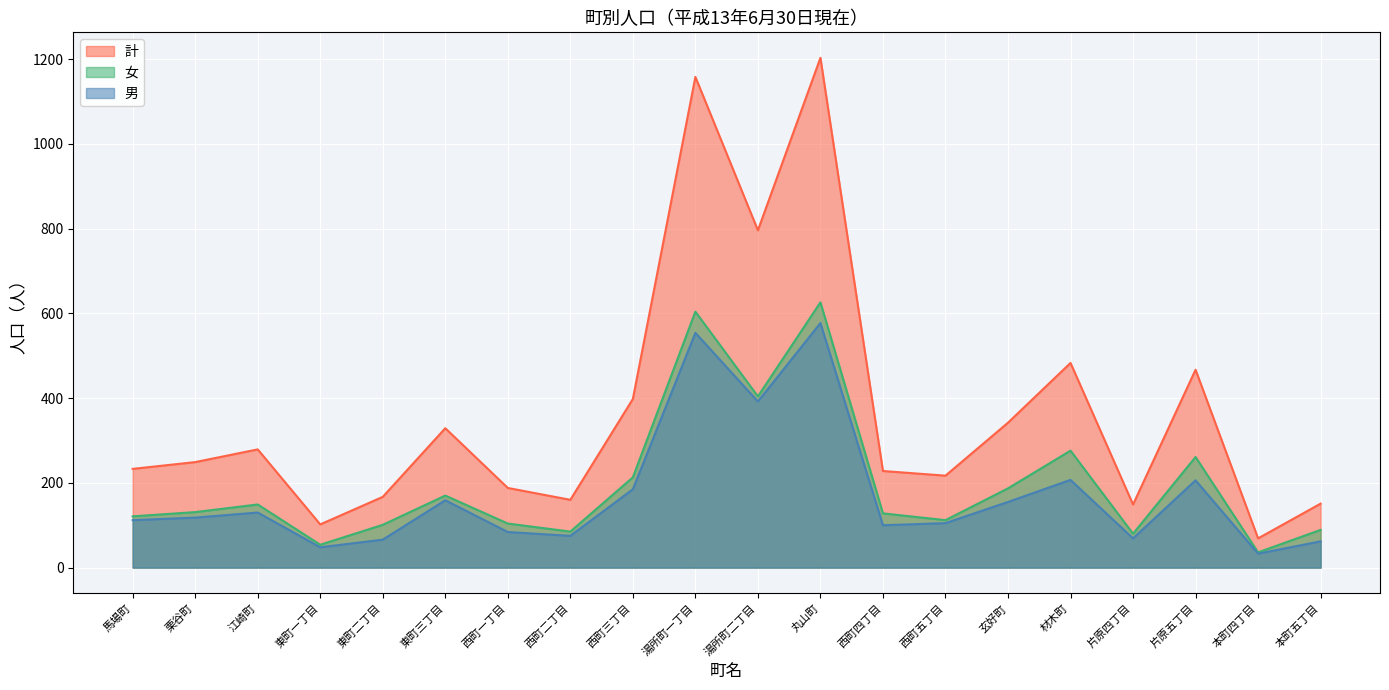

Reading left to right, what are all the values shown in this chart?

計: 馬場町=233	栗谷町=249	江崎町=279	東町一丁目=102	東町二丁目=167	東町三丁目=329	西町一丁目=188	西町二丁目=160	西町三丁目=398	湯所町一丁目=1158	湯所町二丁目=796	丸山町=1203	西町四丁目=228	西町五丁目=217	玄好町=342	材木町=483	片原四丁目=149	片原五丁目=467	本町四丁目=69	本町五丁目=151
男: 馬場町=112	栗谷町=118	江崎町=130	東町一丁目=48	東町二丁目=66	東町三丁目=159	西町一丁目=84	西町二丁目=75	西町三丁目=185	湯所町一丁目=554	湯所町二丁目=392	丸山町=577	西町四丁目=100	西町五丁目=105	玄好町=155	材木町=207	片原四丁目=69	片原五丁目=206	本町四丁目=33	本町五丁目=62
女: 馬場町=121	栗谷町=131	江崎町=149	東町一丁目=54	東町二丁目=101	東町三丁目=170	西町一丁目=104	西町二丁目=85	西町三丁目=213	湯所町一丁目=604	湯所町二丁目=404	丸山町=626	西町四丁目=128	西町五丁目=112	玄好町=187	材木町=276	片原四丁目=80	片原五丁目=261	本町四丁目=36	本町五丁目=89